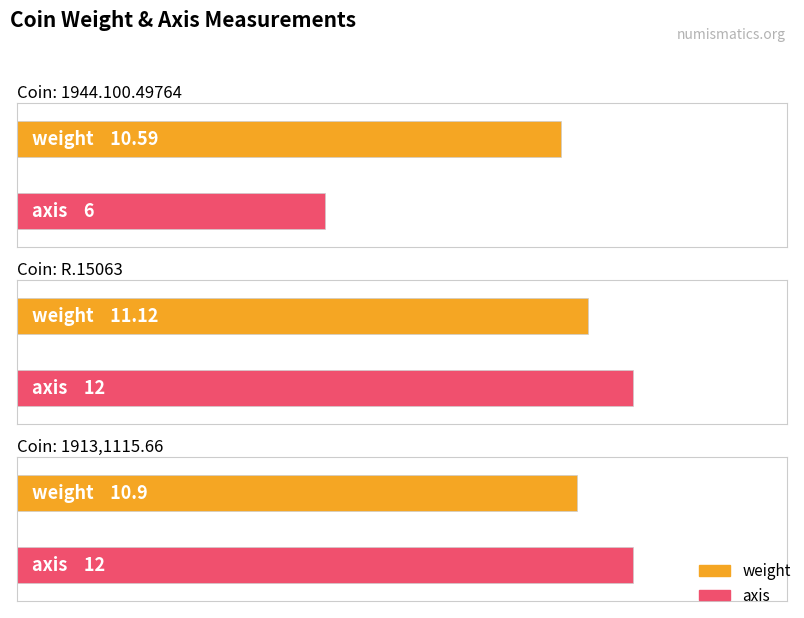

What position from the right is 1944.100.49764?

3